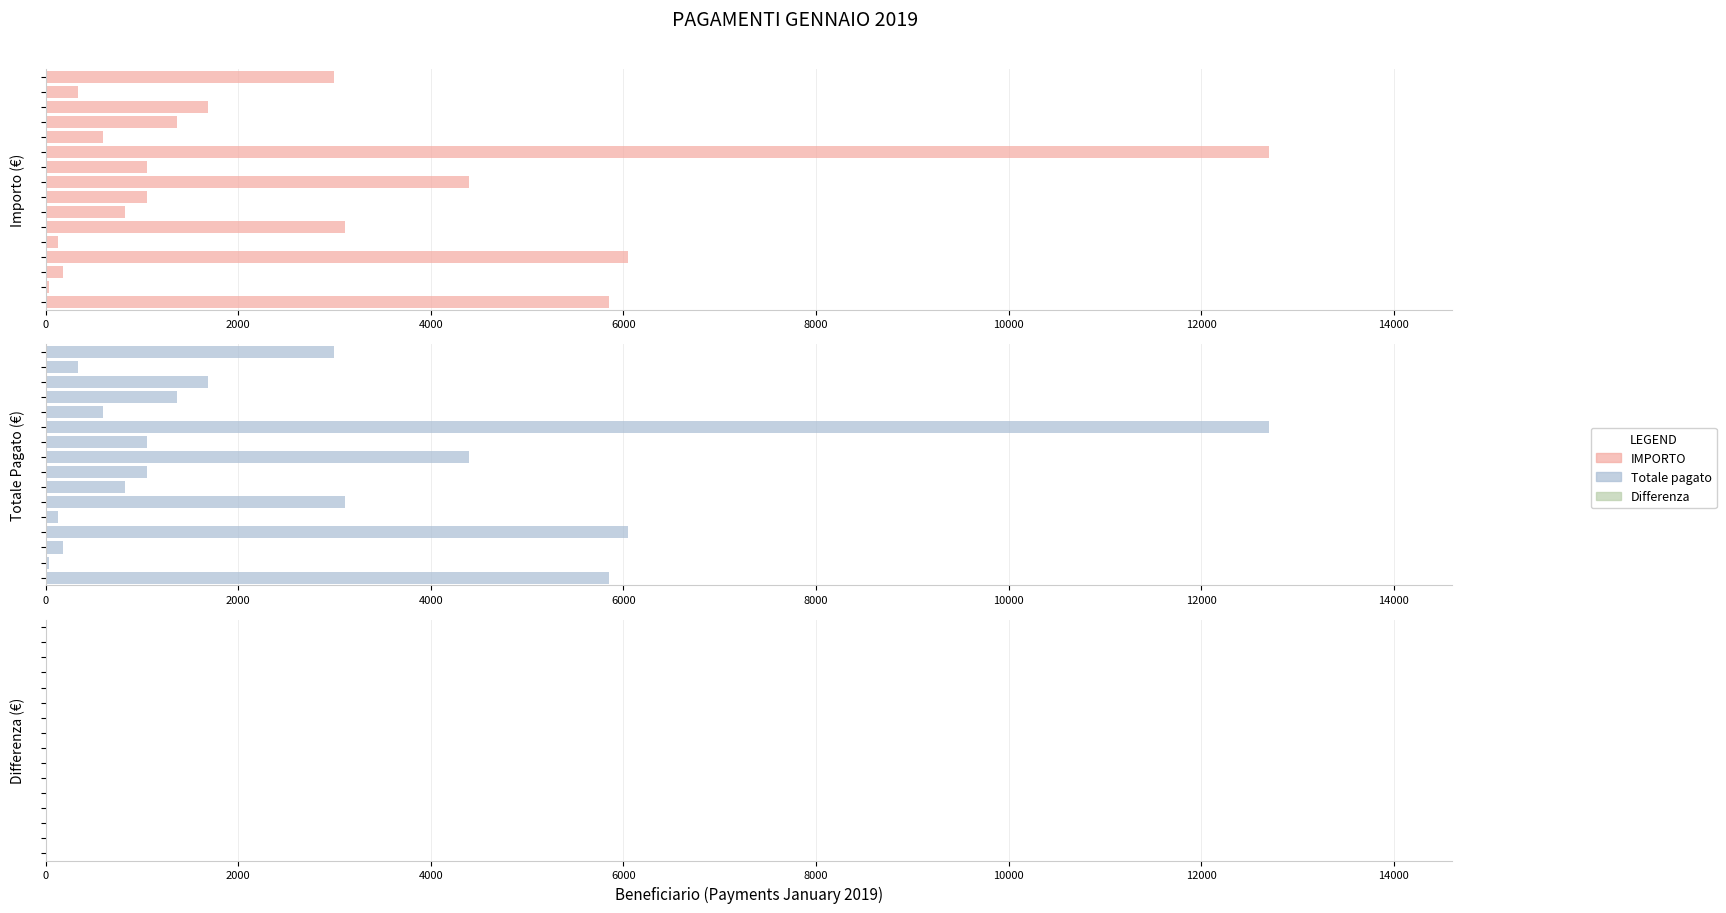

How many bars are there in each group?

3